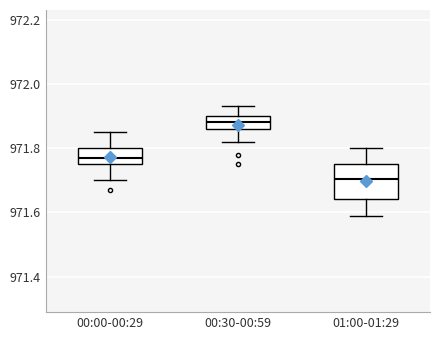

Which box has the lowest median line?

01:00-01:29